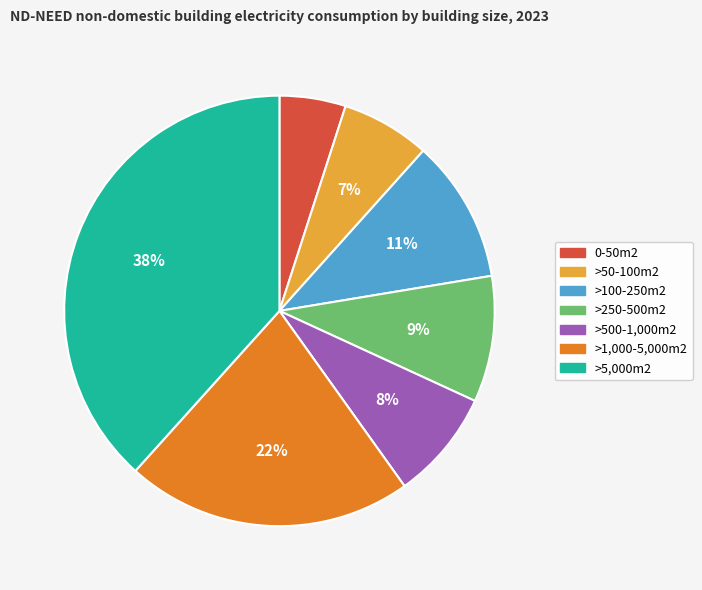

Is the sum of >250-500m2 and >100-250m2 greater than half?

No